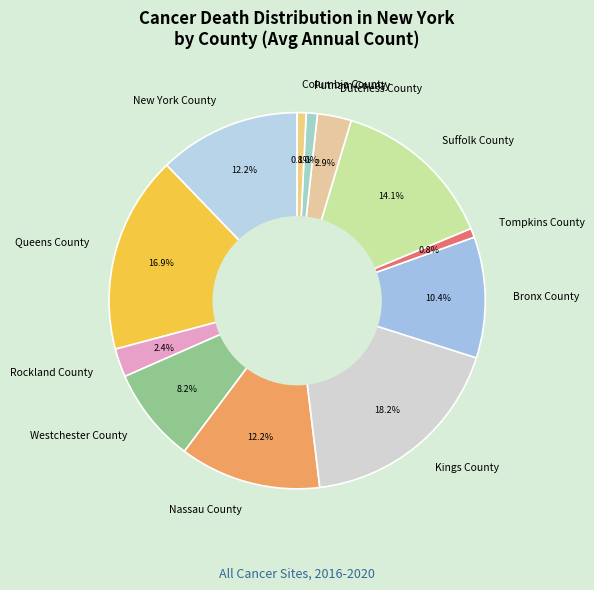

Count the number of slices in the pie.

12